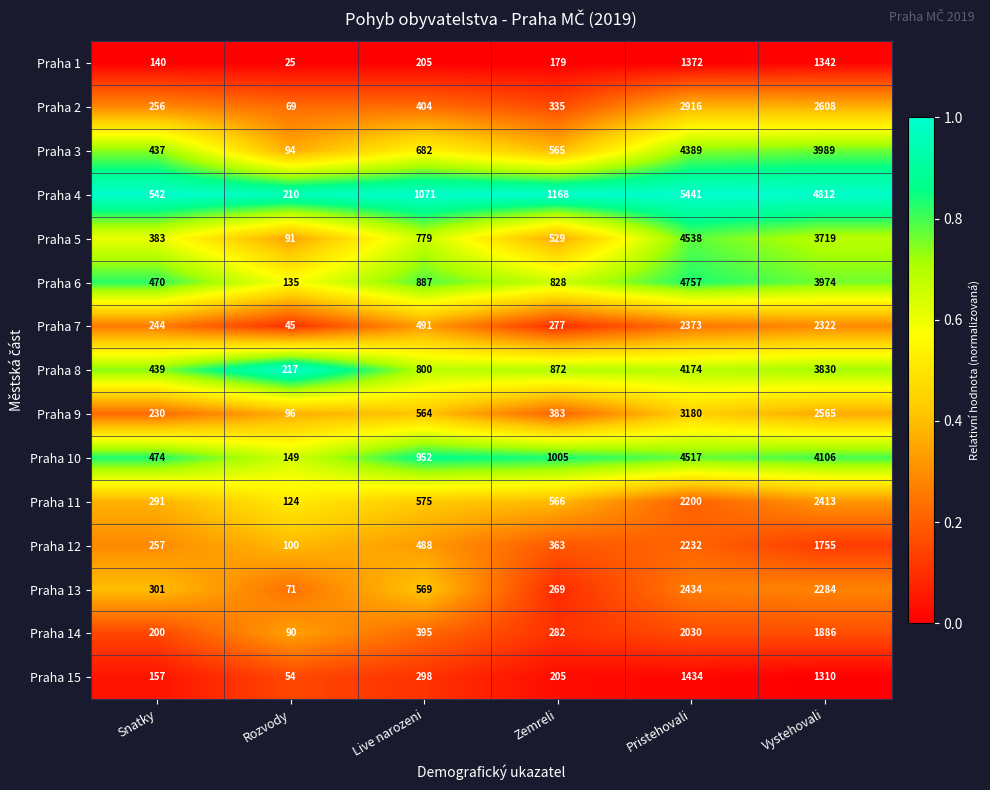

Which series has the widest spread of values?

Praha 4